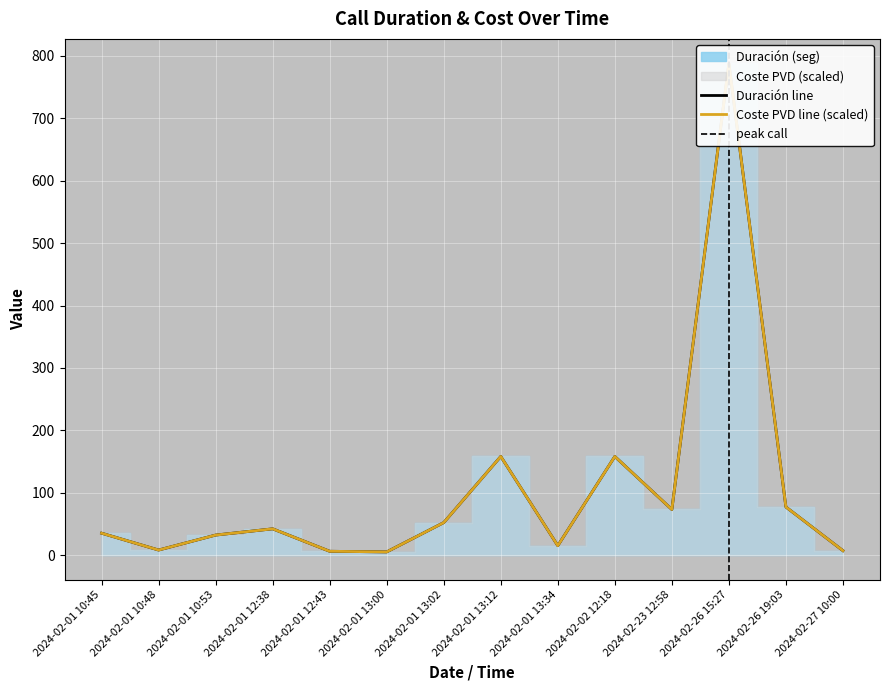

What is the total value across all series at 2024-02-01 10:53?

64.0